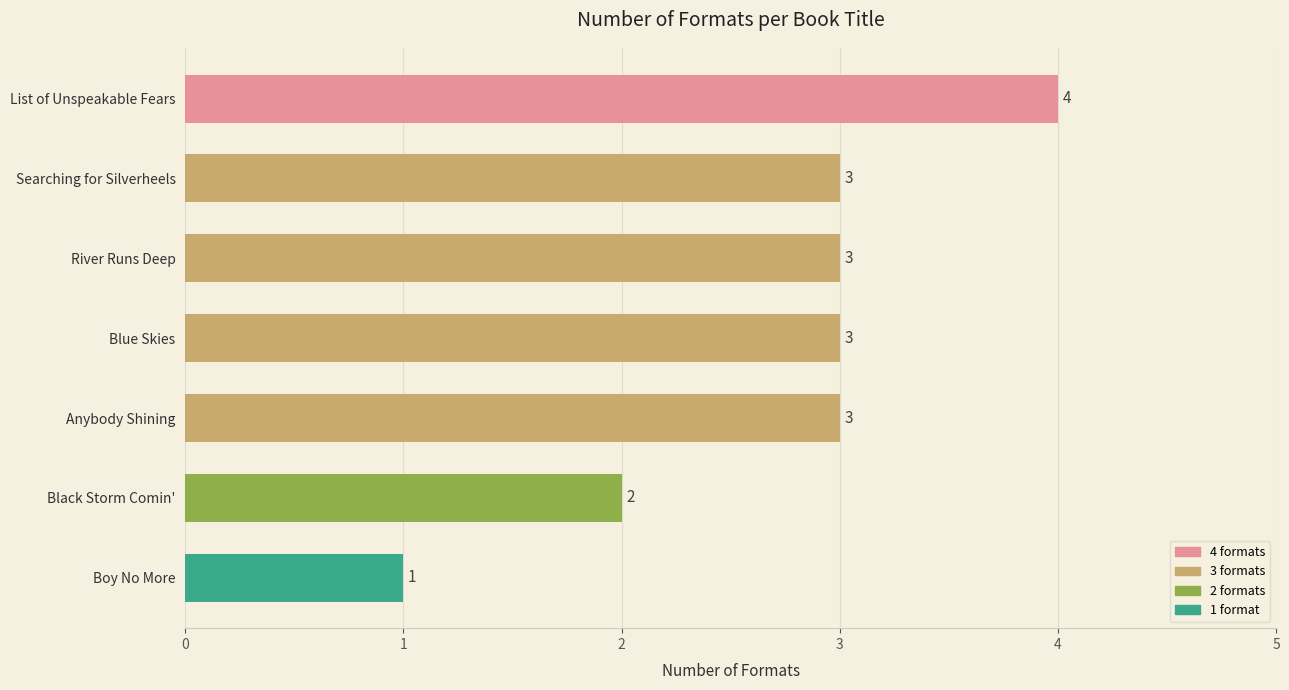

What value does the data have at River Runs Deep?

3